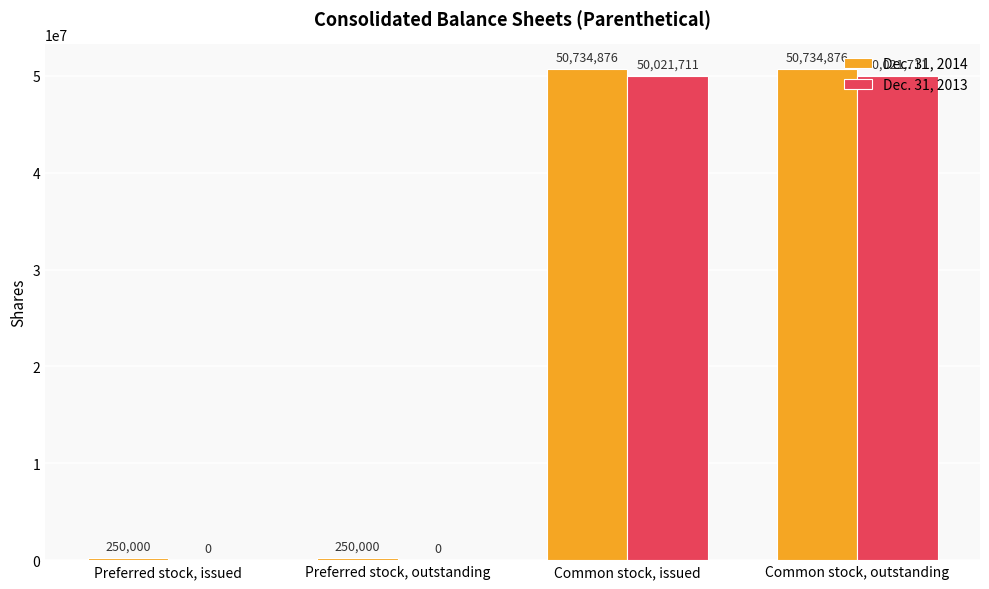

What is the highest value of the Dec. 31, 2013 series?

50021711